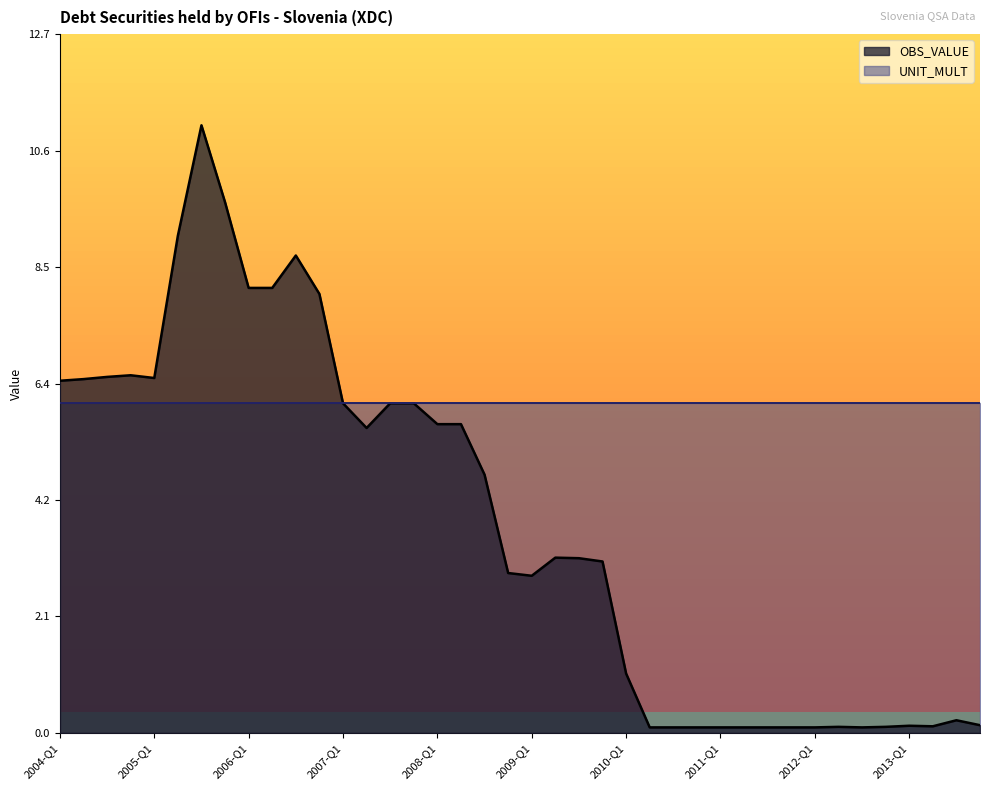

What is the difference between the maximum and minimum values?

11.0